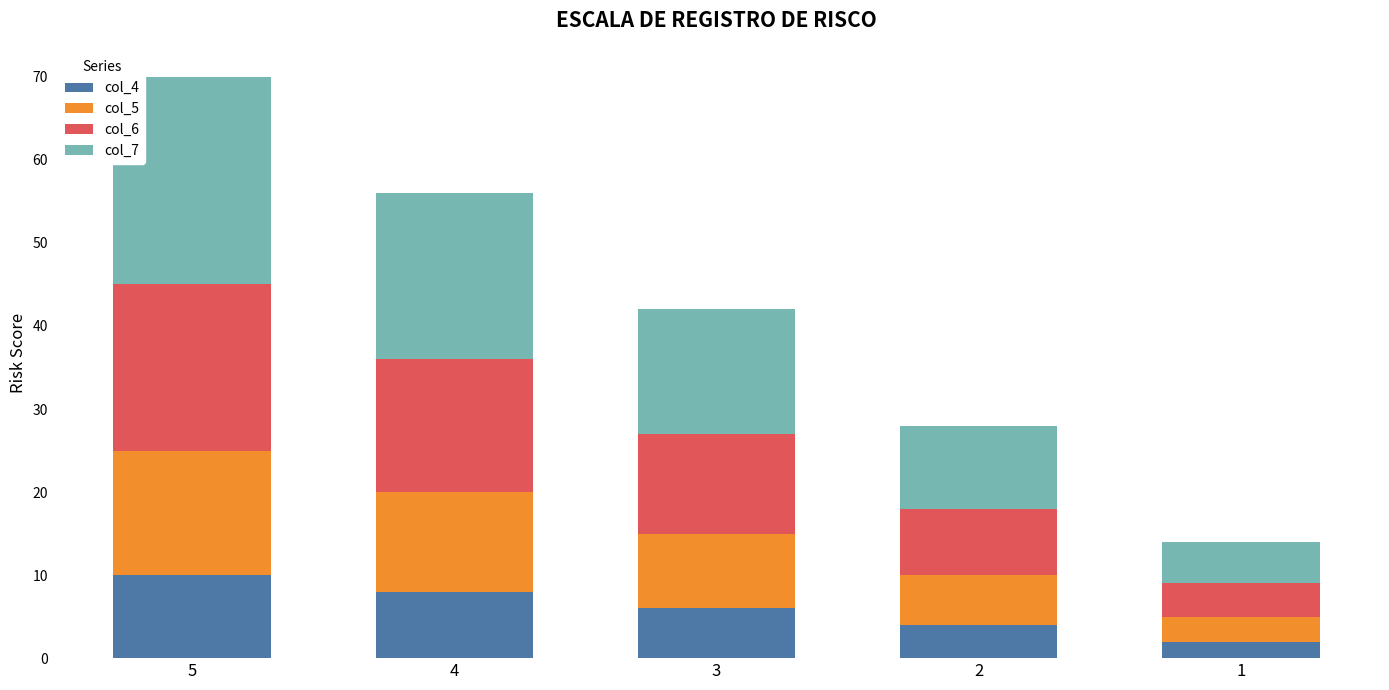

True or false: col_4 has a value of 10 at 3.

False